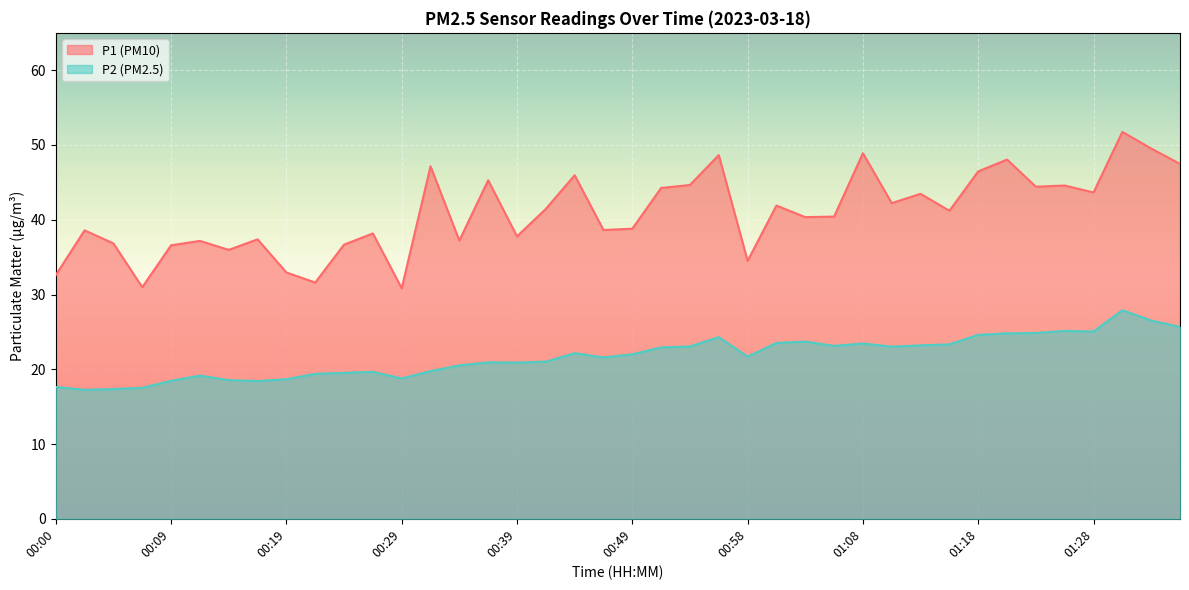

List the series in order of their overall mean, highest first.

P1 (PM10), P2 (PM2.5)